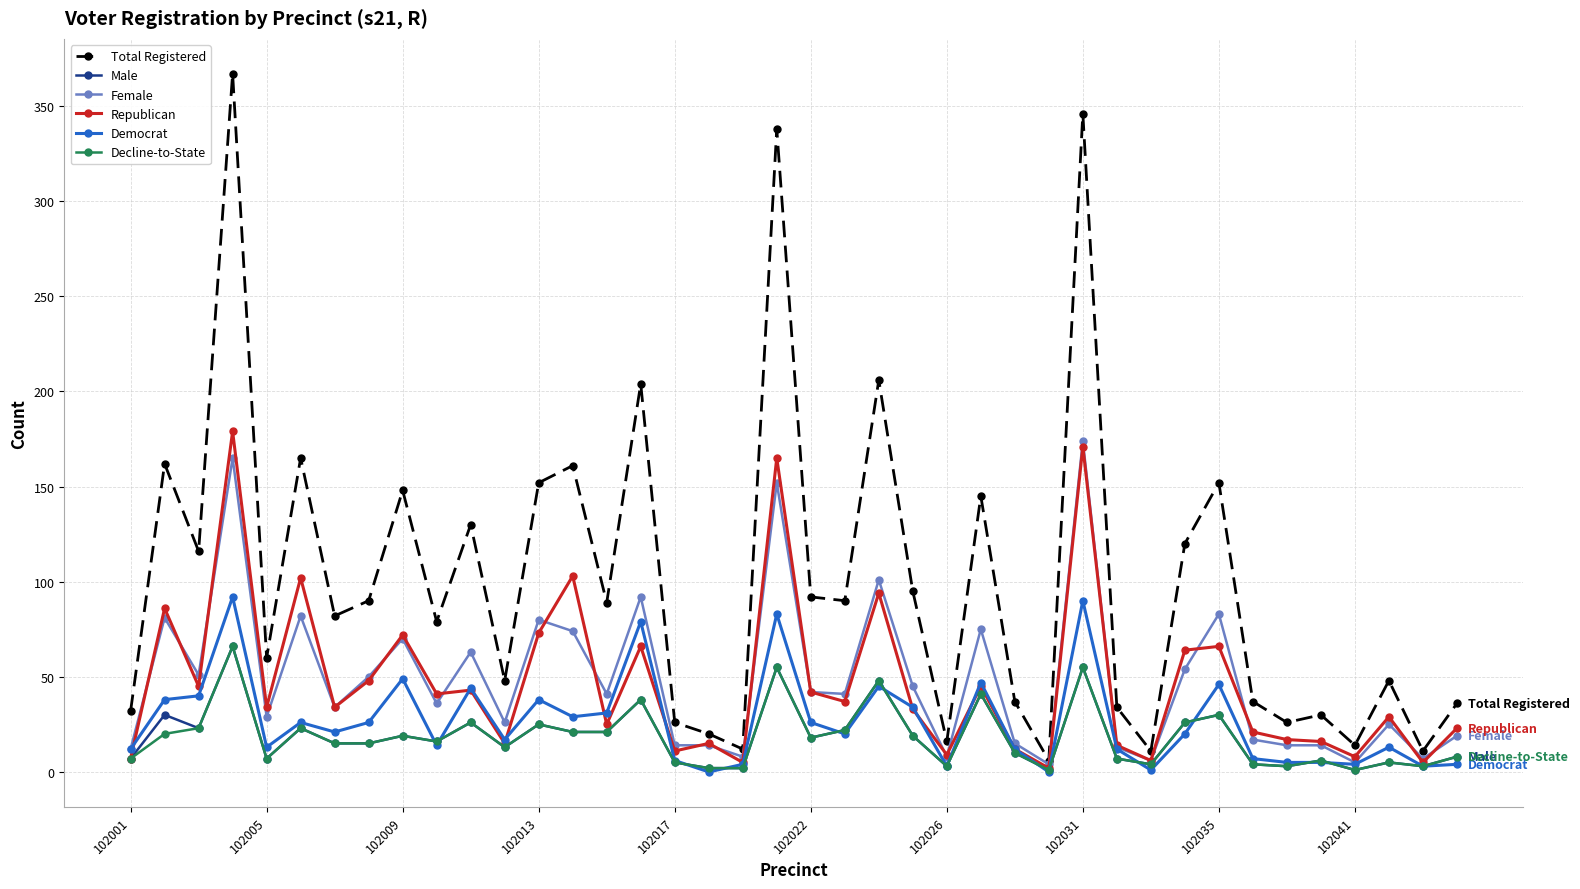

True or false: Democrat has more than 1 interior local peaks.

True